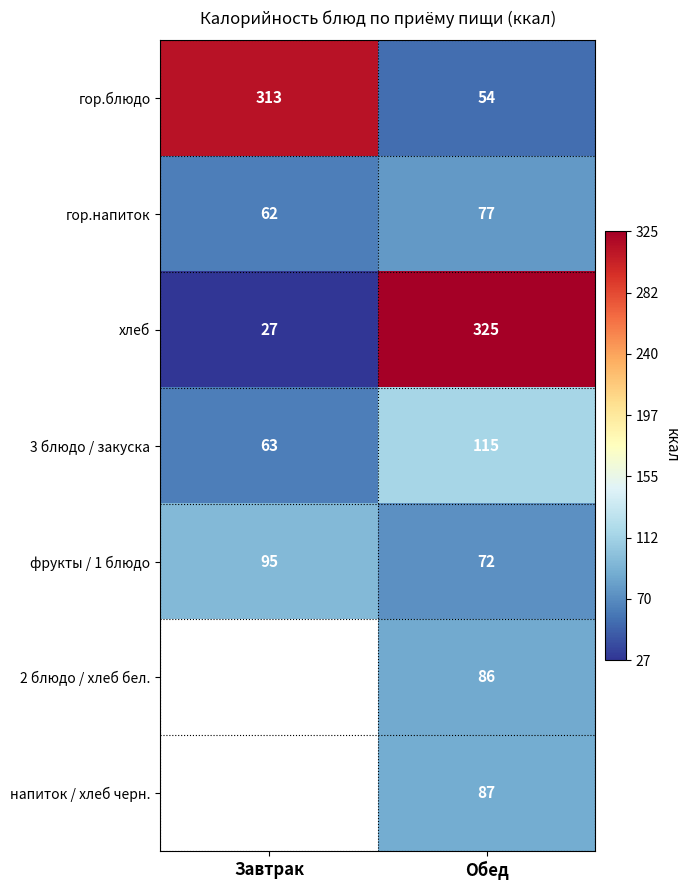

What is the difference between the maximum and minimum values in the 3 блюдо / закуска series?

52